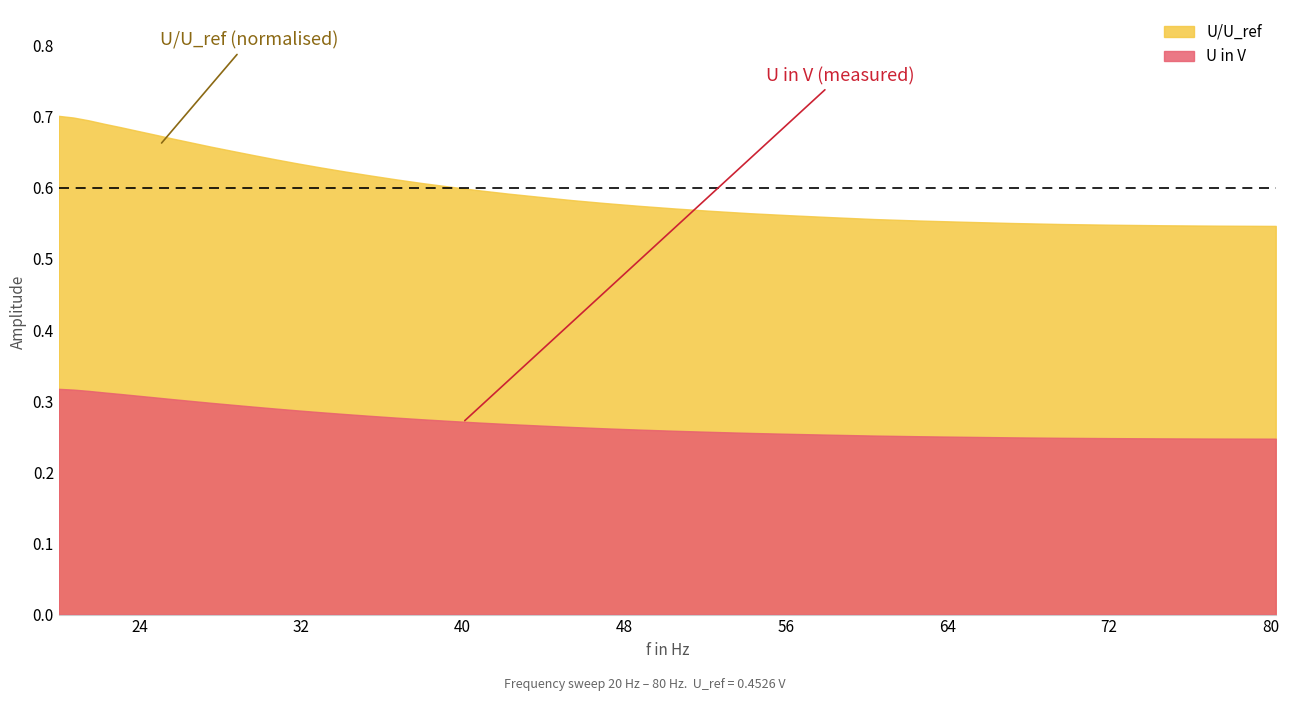

At how many categories does at least one series exceed 0?

40